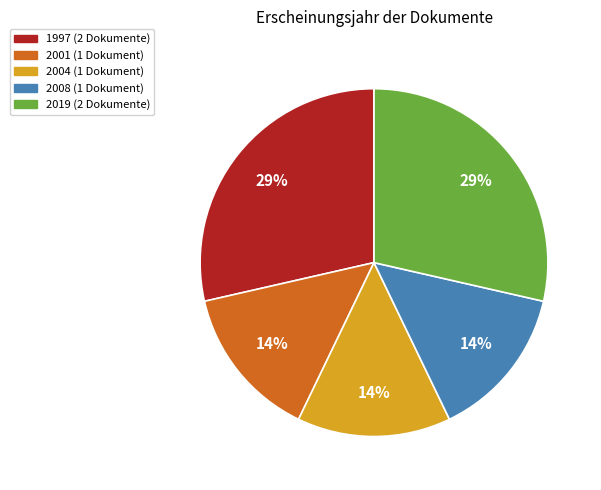

Does any single category account for the majority?

No